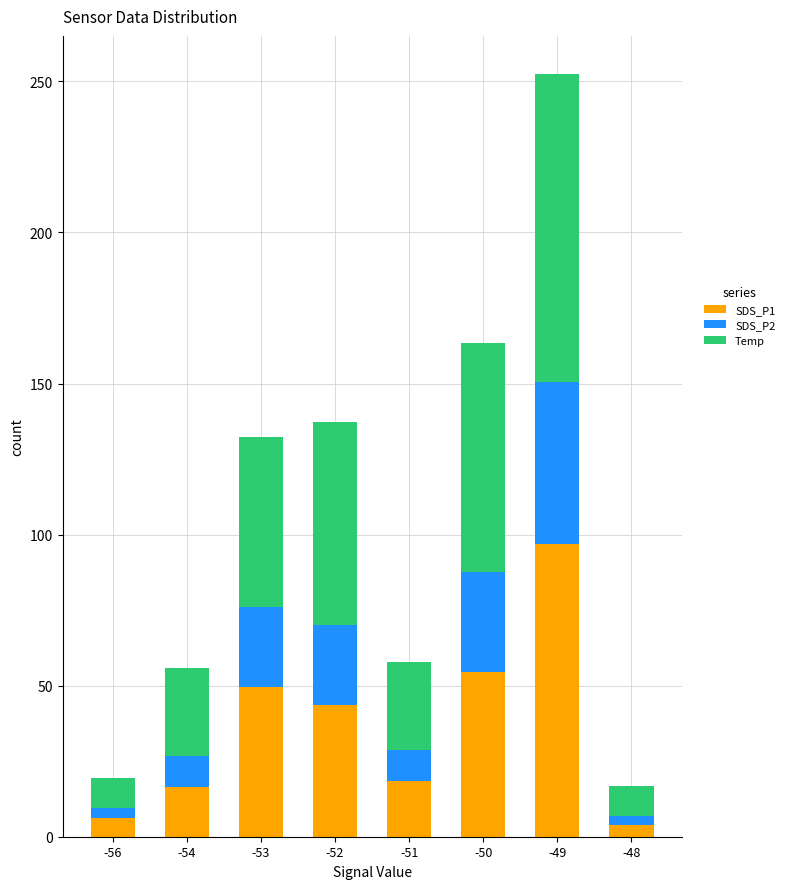

At which category is the sum across all series the highest?

-49